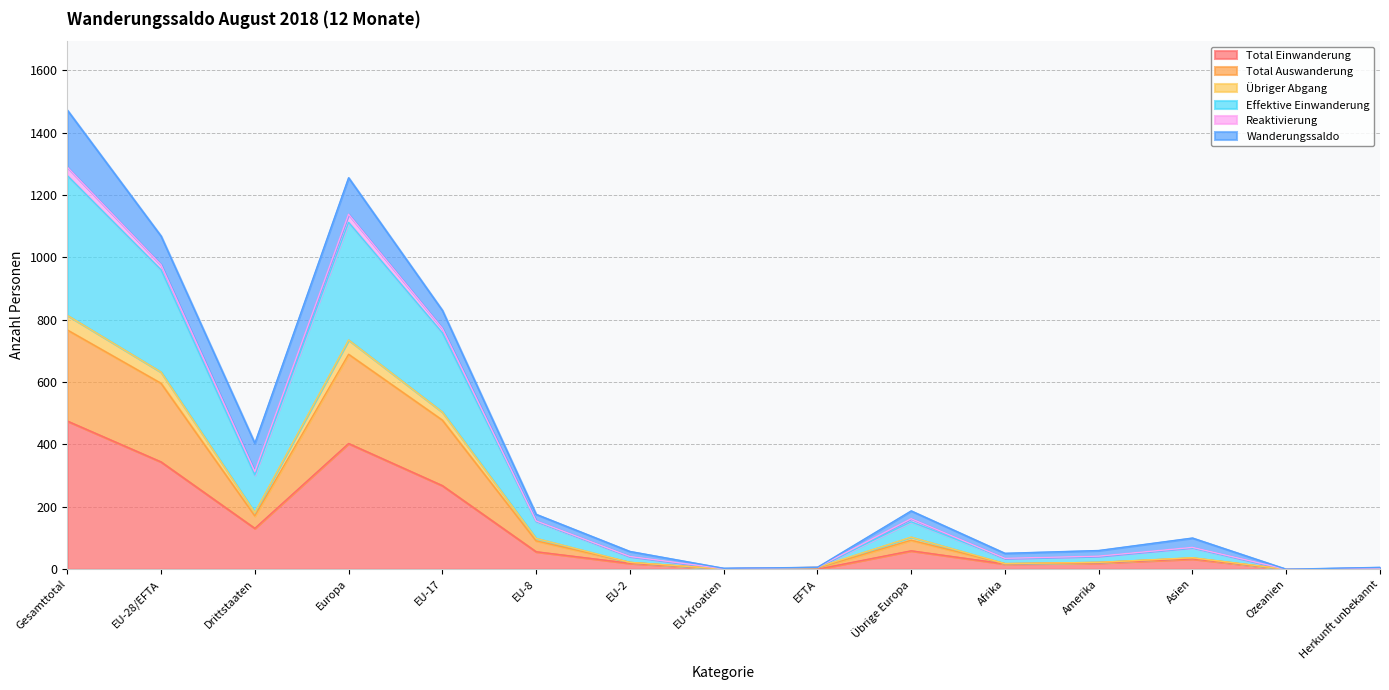

What is the difference between the highest and lowest values at EU-28/EFTA?

724